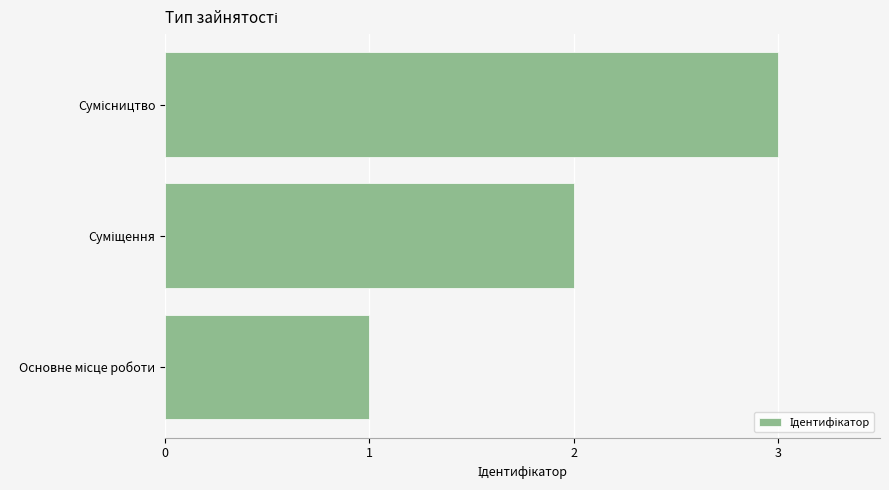

What is the greatest value displayed?

3